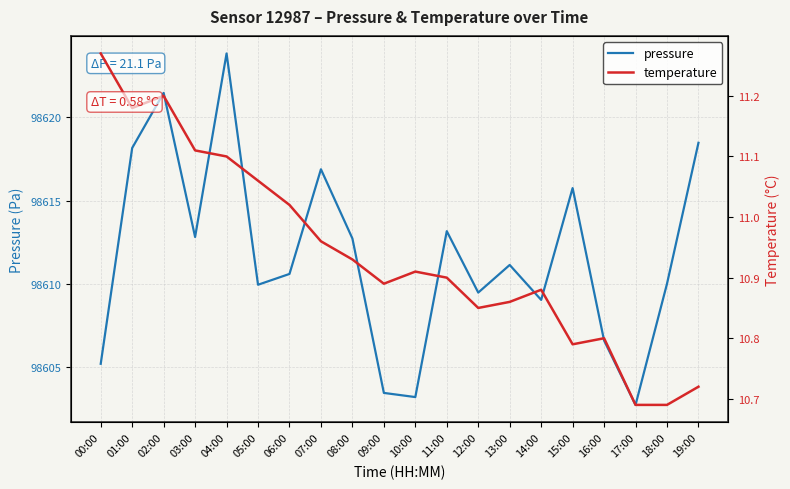

Rank the categories by pressure value from lowest to highest.

17:00, 10:00, 09:00, 00:00, 16:00, 14:00, 12:00, 05:00, 18:00, 06:00, 13:00, 08:00, 03:00, 11:00, 15:00, 07:00, 01:00, 19:00, 02:00, 04:00